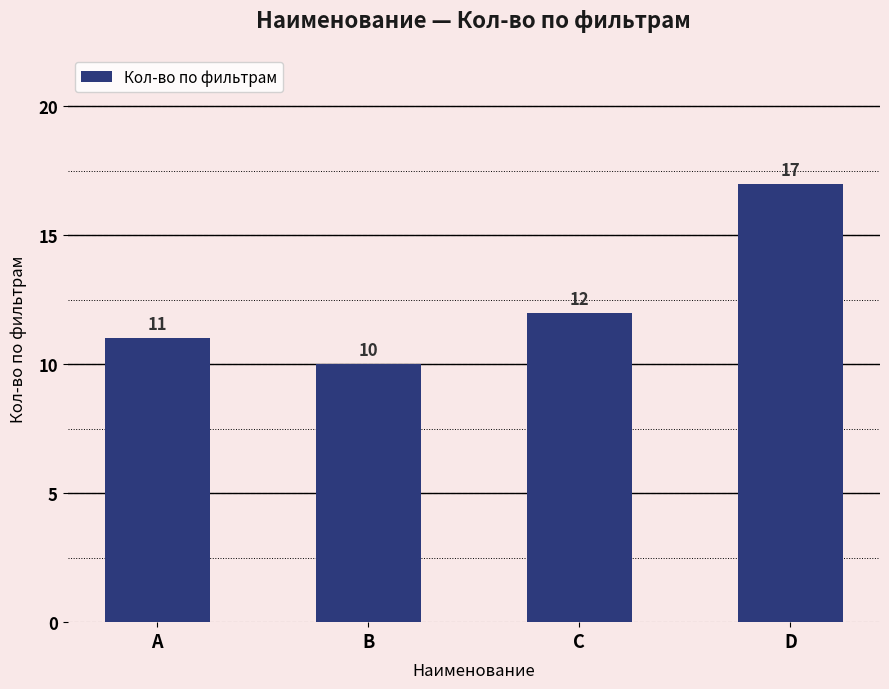

Is it true that the value at D is 30?

False